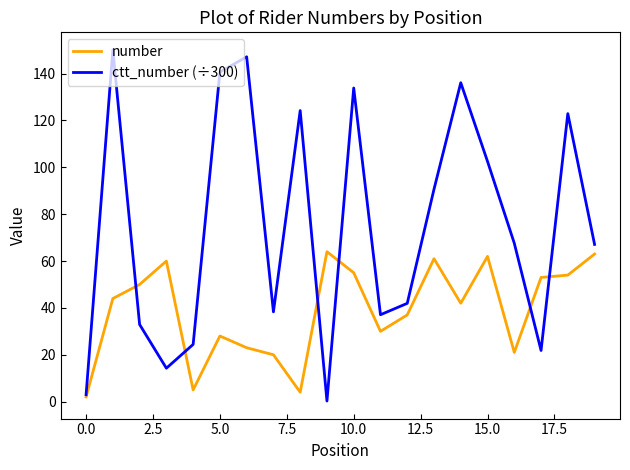

What is the highest value of the number series?

64.0